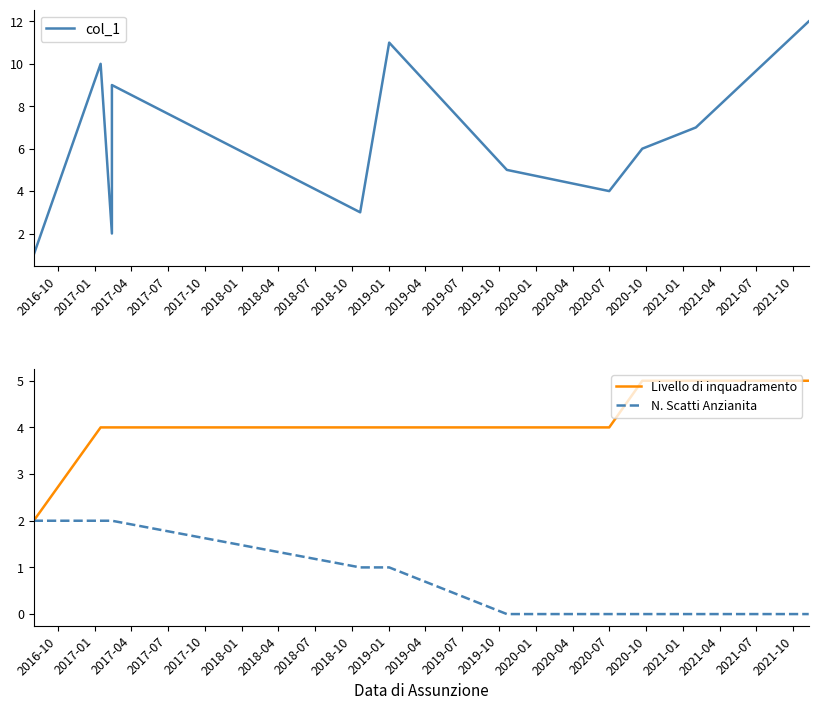

How many Livello di inquadramento values are between 4 and 5?

11